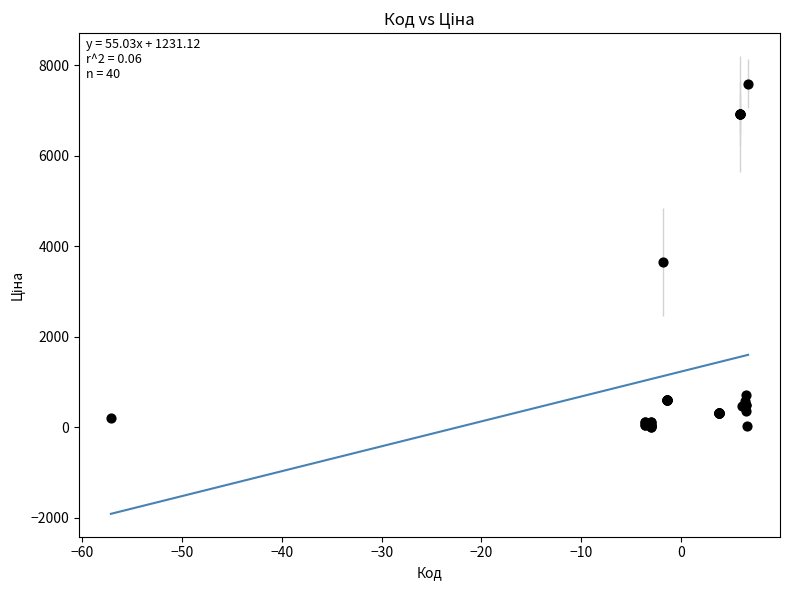

What Y value in the scatter plot is closest to 3806?

3646.5